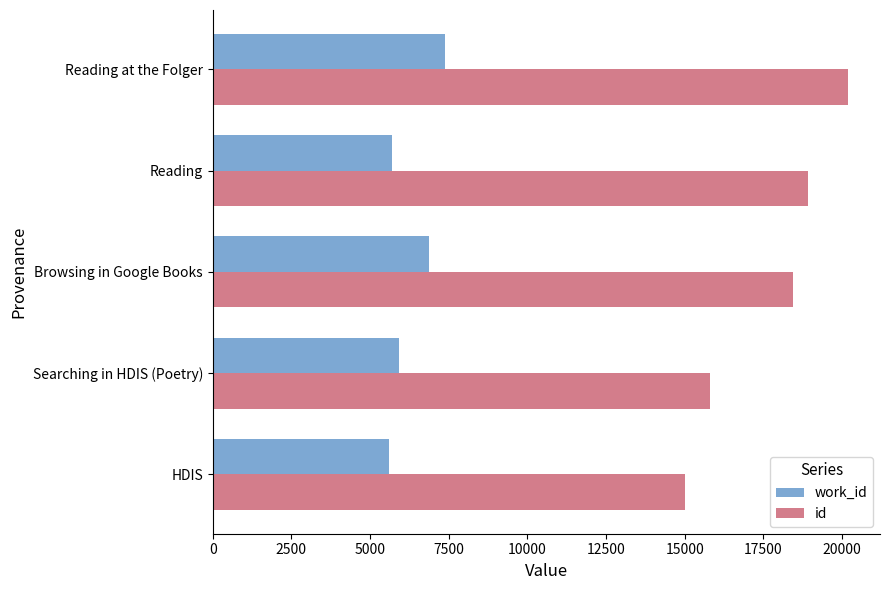

What is the total value across all series at Searching in HDIS (Poetry)?

21739